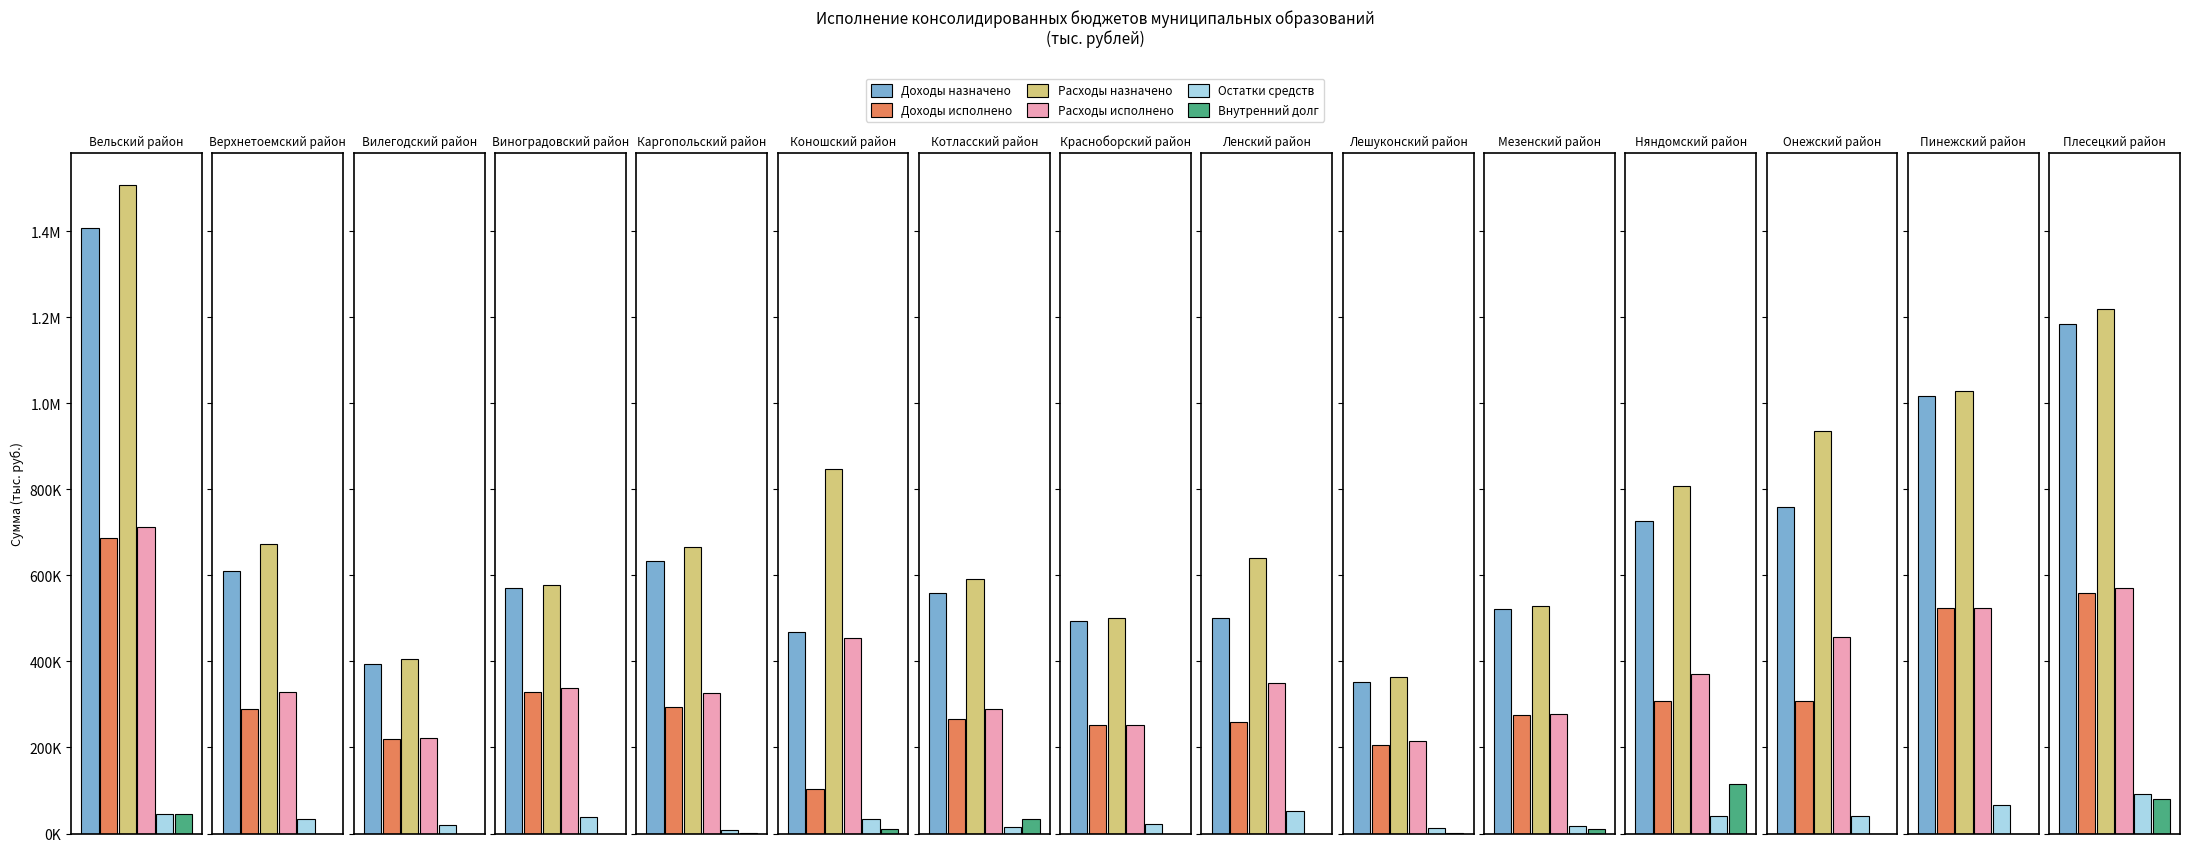

What is the label of the 12th bar from the left?

Няндомский район